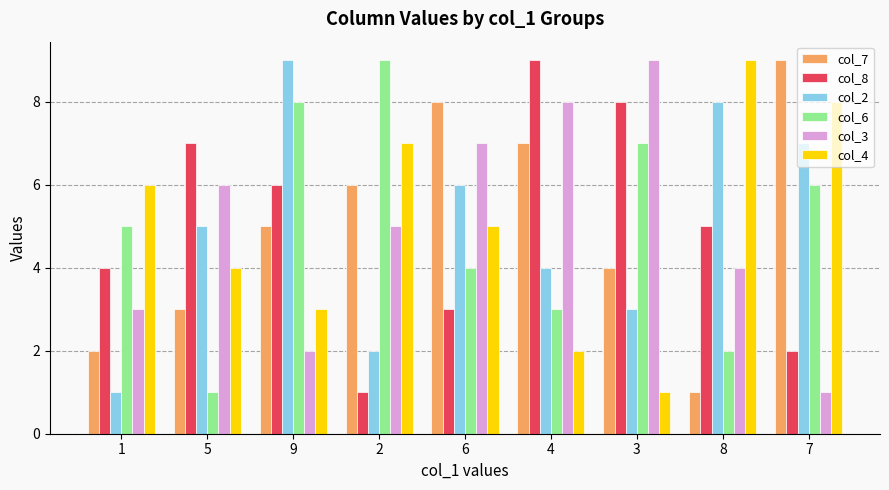

What is the label of the 1st bar from the left?

1